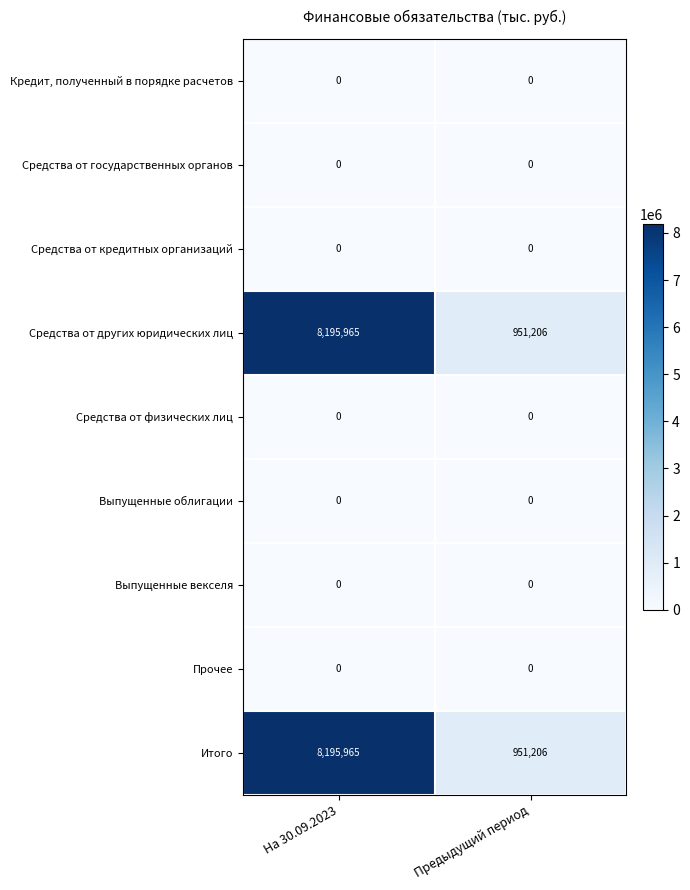

What is the total value across all series at На 30.09.2023?

16391930